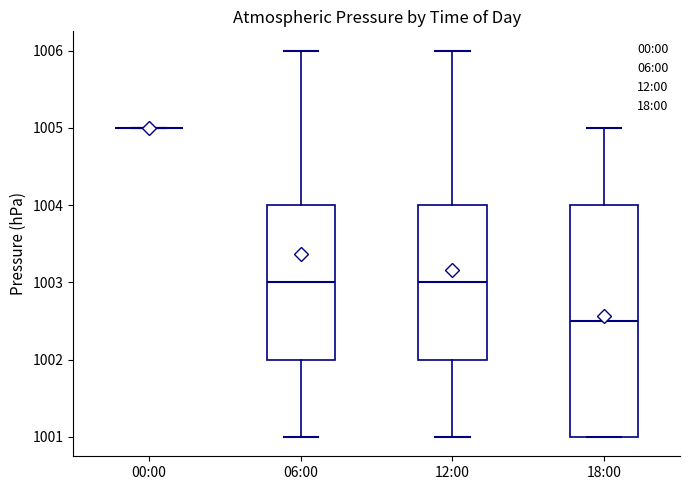

Reading left to right, read every box against the y-axis: the position of its median line, the range the box covers, and the ends of its whiskers. The values are not printed on the chart, so give them approximately, as read against the axis.

00:00: box collapsed to a line at 1005.0, whiskers 1005.0 to 1005.0
06:00: median 1003.0, box 1002.0 to 1004.0, whiskers 1001.0 to 1006.0
12:00: median 1003.0, box 1002.0 to 1004.0, whiskers 1001.0 to 1006.0
18:00: median 1002.5, box 1001.0 to 1004.0, whiskers 1001.0 to 1005.0